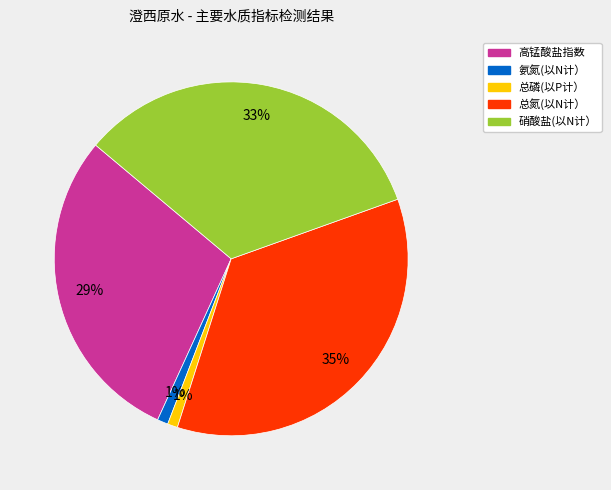

Count the number of slices in the pie.

5